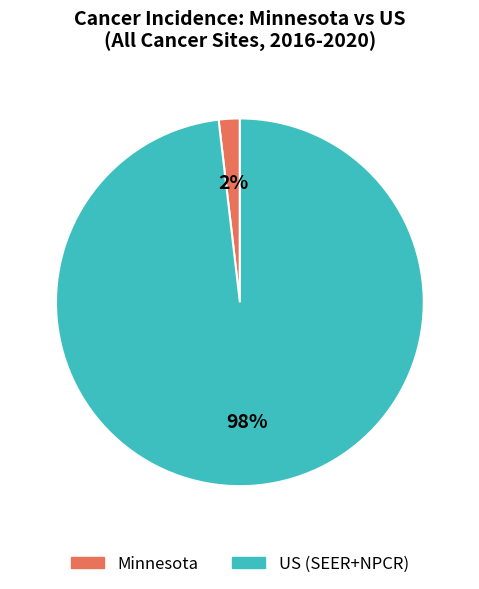

Which slice is the smallest?

Minnesota